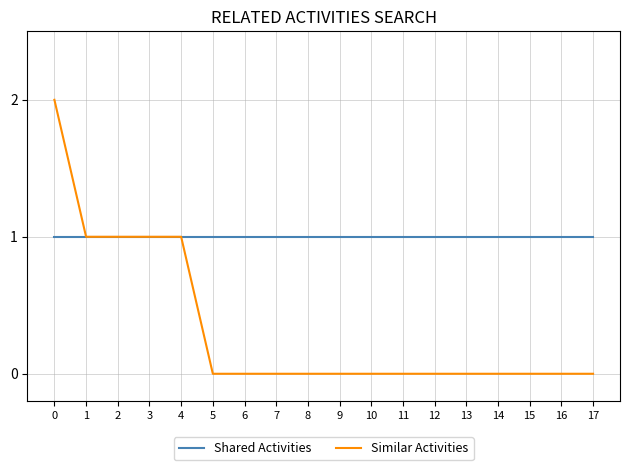

The Shared Activities series shows 0 at 6. True or false?

False